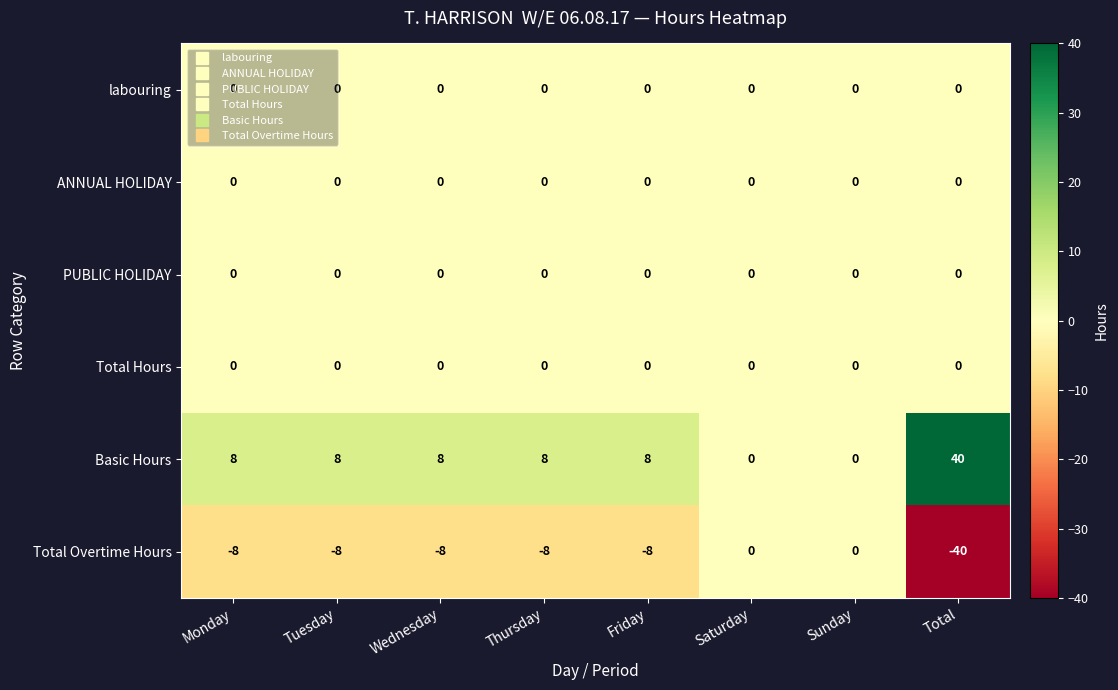

What is the difference between the highest and lowest values at Wednesday?

16